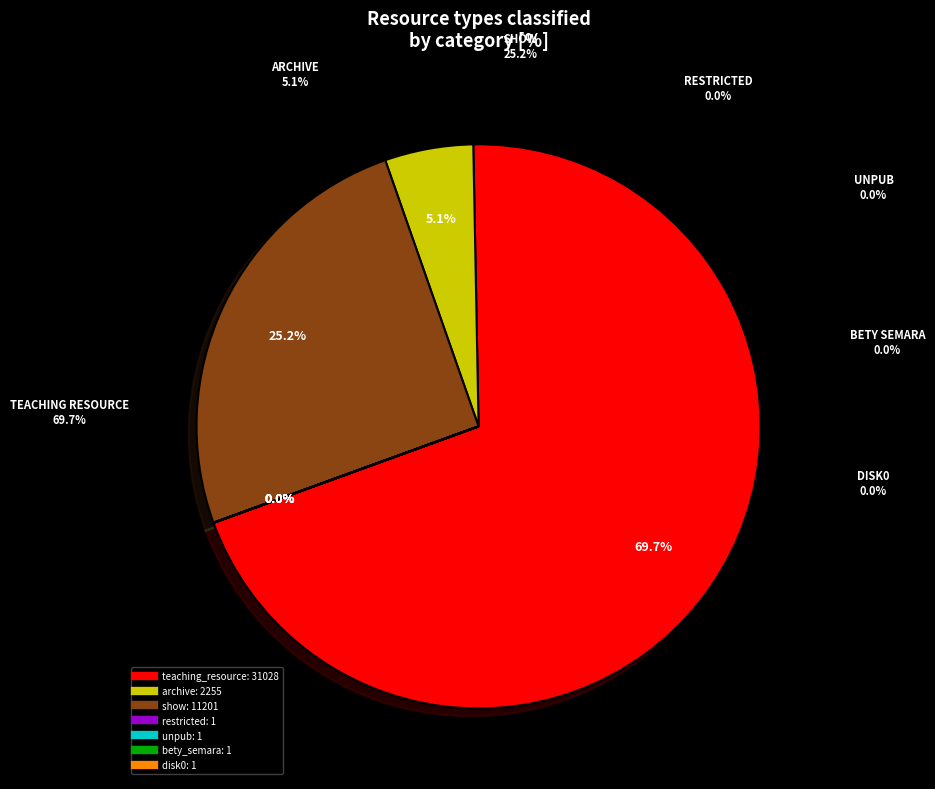

What percentage is NOT represented by show?

74.8%